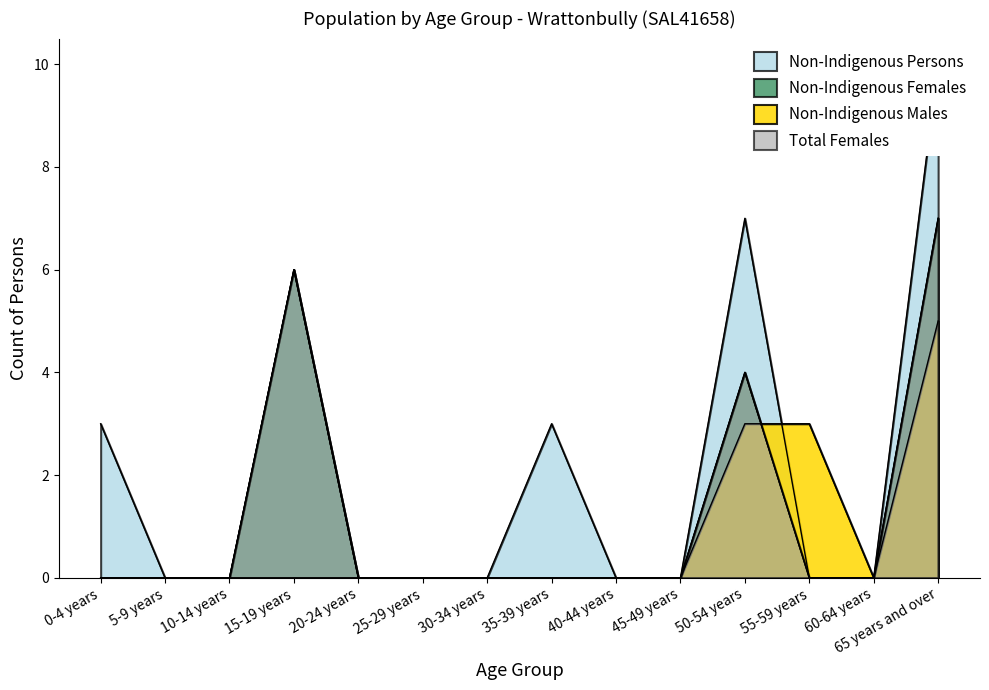

Where is Total Females nearest to the value 3?

50-54 years